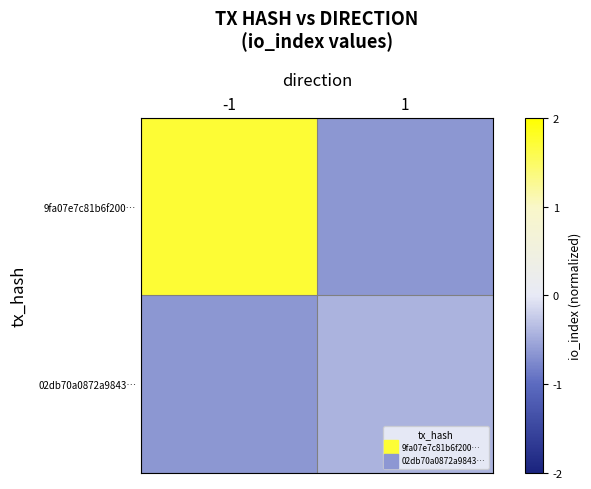

Reading left to right, transcribe all the data shown in this chart.

9fa07e7c81b6f200…: -1=1.7	1=-0.6
02db70a0872a9843…: -1=-0.6	1=-0.4